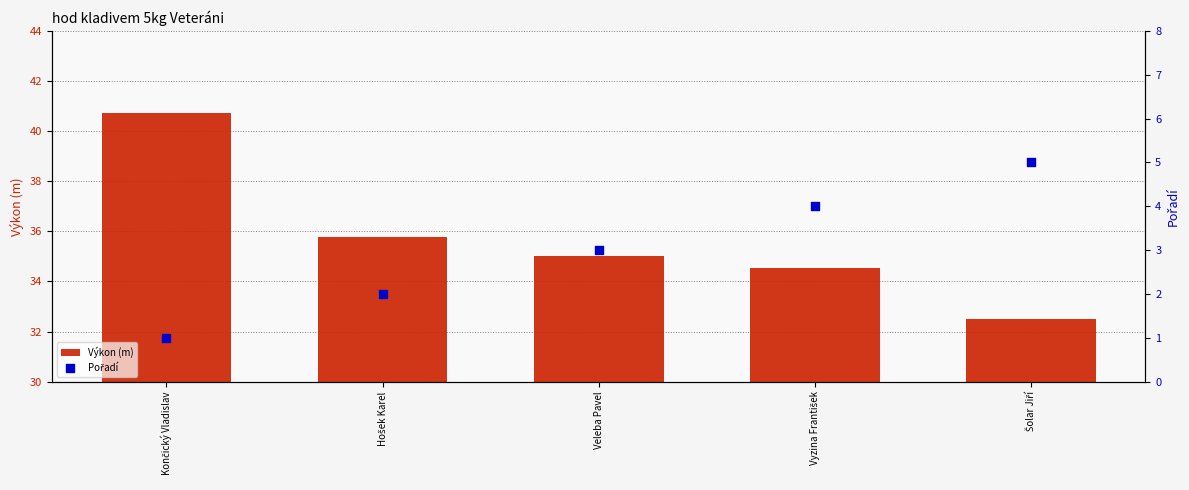

Which series has the widest spread of Y values?

Výkon (m)